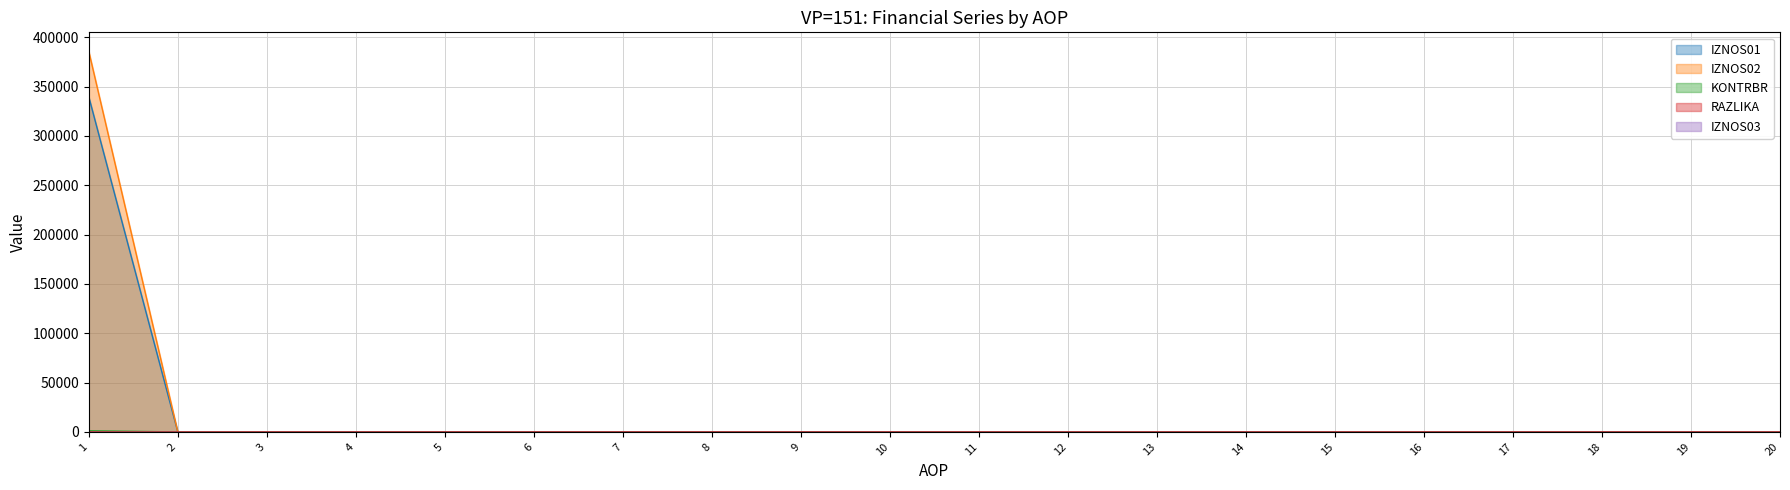

True or false: RAZLIKA has more than 2 points higher than both neighbors.

False